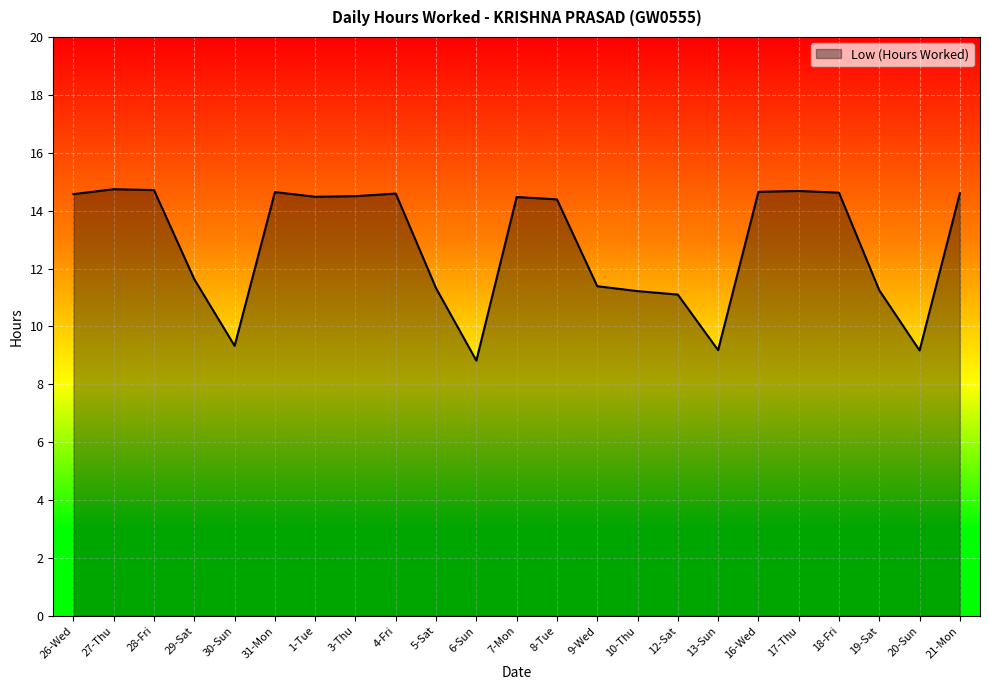

Between 6-Sun and 18-Fri, which is larger?

18-Fri